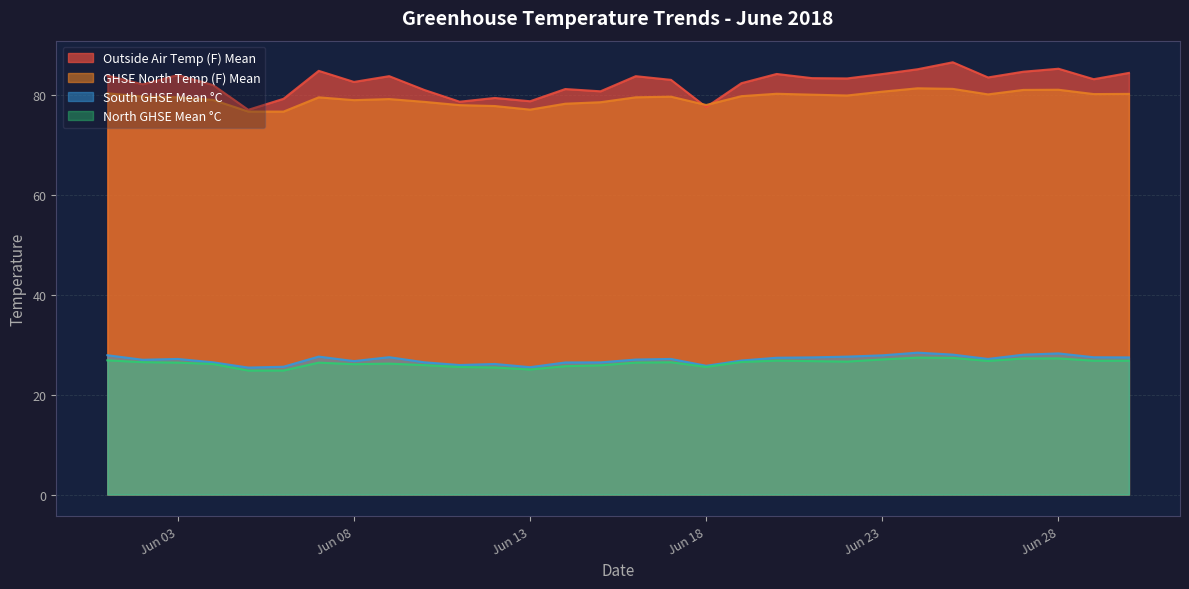

True or false: South GHSE Mean °C has a value of 25.9 at 2018-06-11.

True